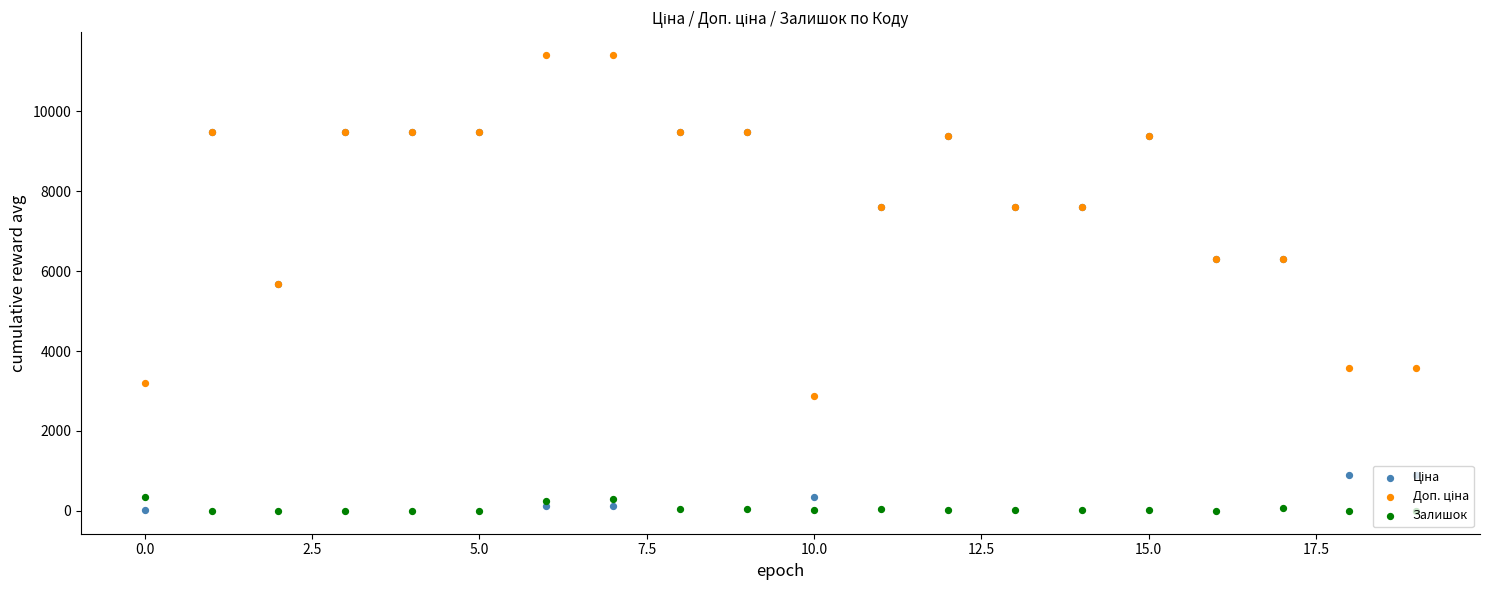

Which series reaches the minimum Y coordinate?

Залишок